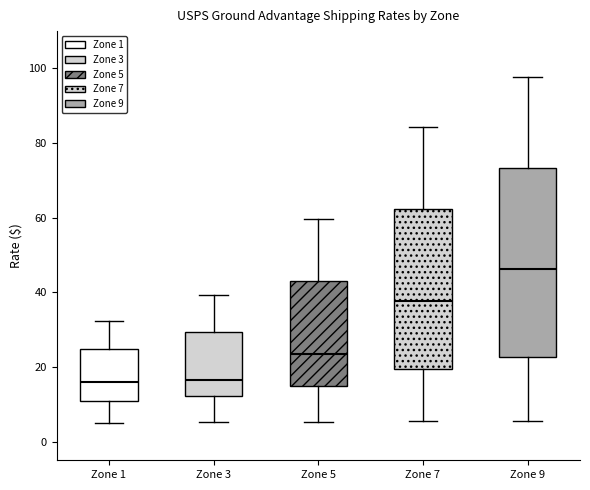

Reading left to right, read every box against the y-axis: the position of its median line, the range the box covers, and the ends of its whiskers. The values are not printed on the chart, so give them approximately, as read against the axis.

Zone 1: median 16, box 10 to 24, whiskers 6 to 32
Zone 3: median 16, box 12 to 30, whiskers 6 to 40
Zone 5: median 24, box 14 to 44, whiskers 6 to 60
Zone 7: median 38, box 20 to 62, whiskers 6 to 84
Zone 9: median 46, box 22 to 74, whiskers 6 to 98